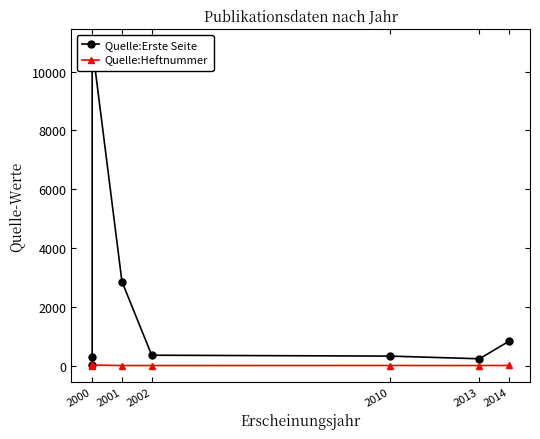

The value of Quelle:Erste Seite at 2010 is 157. True or false?

False